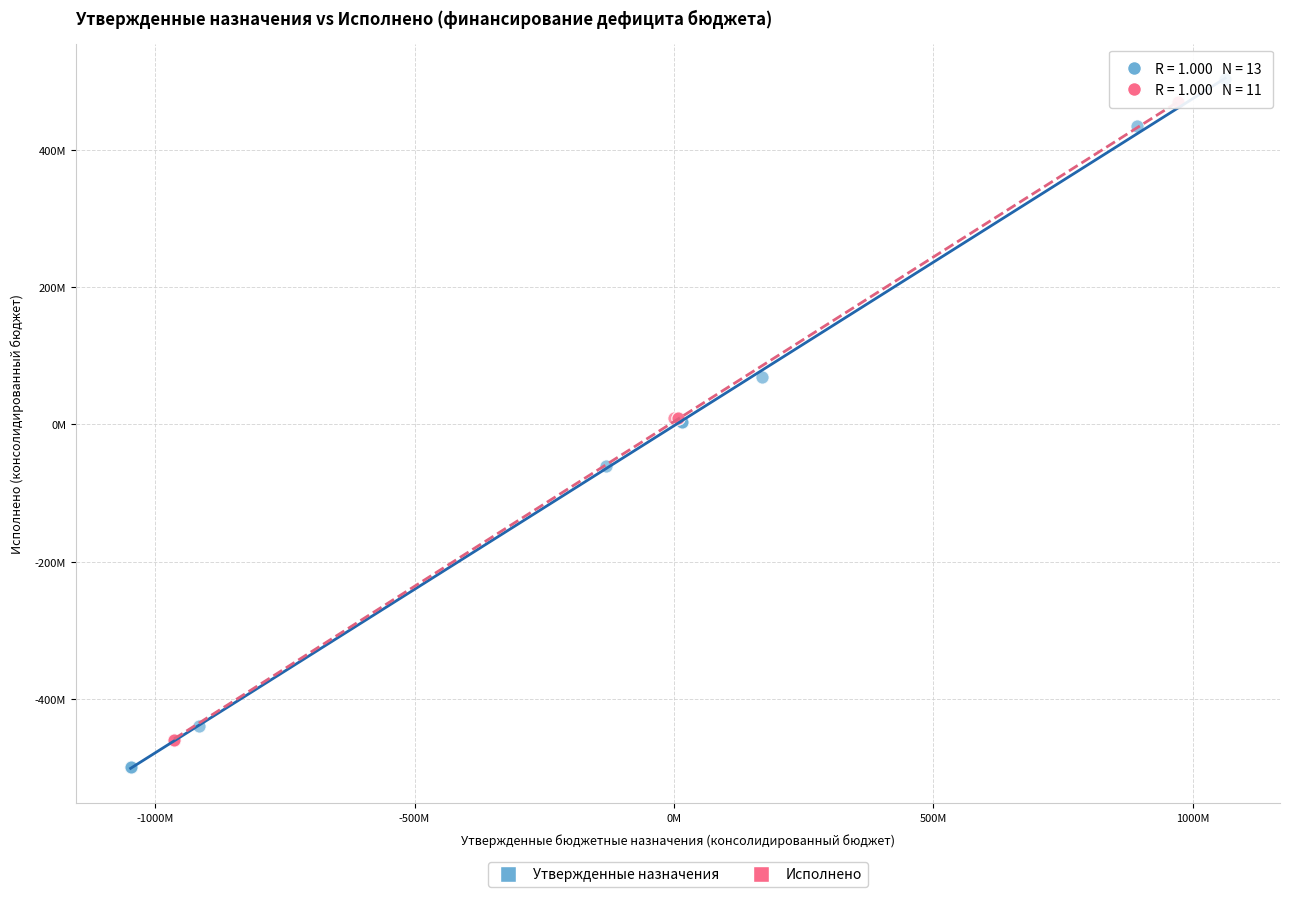

Which series has the largest Y range (max minus min)?

Утвержденные назначения